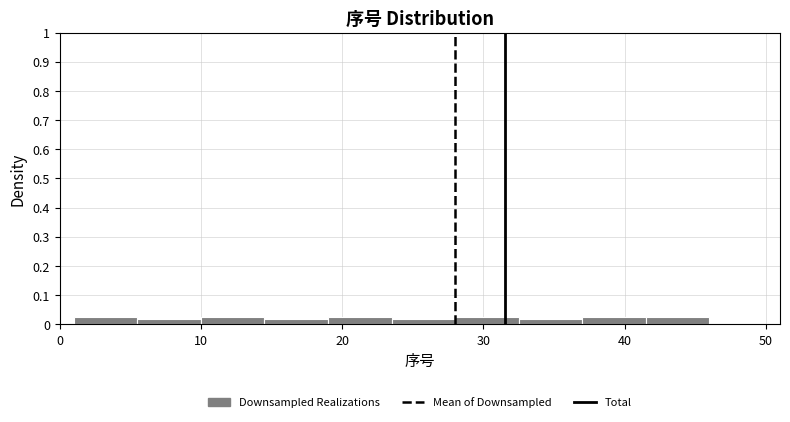

Reading left to right, transcribe this chart: for each bar, give the range it covers on the x-axis and its height. Neither the bar edges nor the heights are printed on the chart, so give them approximately, as read against the axes.

1.0 to 5.5: 0.02
5.5 to 10.0: 0.02
10.0 to 14.5: 0.02
14.5 to 19.0: 0.02
19.0 to 23.5: 0.02
23.5 to 28.0: 0.02
28.0 to 32.5: 0.02
32.5 to 37.0: 0.02
37.0 to 41.5: 0.02
41.5 to 46.0: 0.02